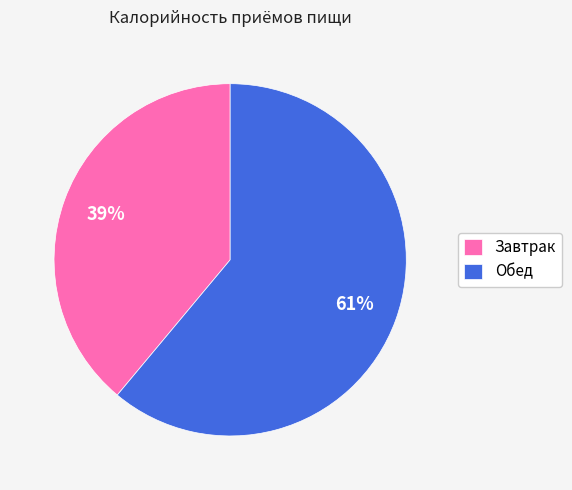

How many slices are in this pie chart?

2